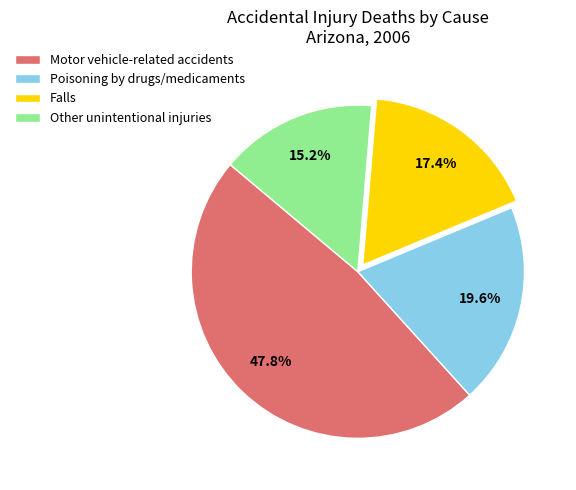

To the nearest percent, what is the difference between the Falls and Poisoning by drugs/medicaments slice percentages?

2%